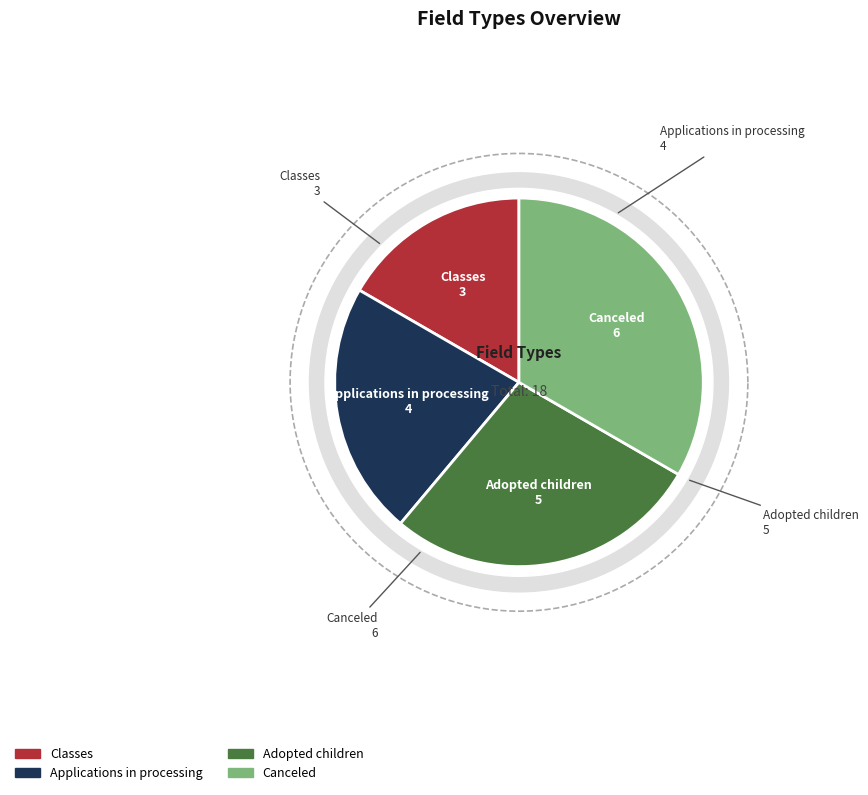

To the nearest percent, what is the combined percentage of Adopted children and Classes?

44%